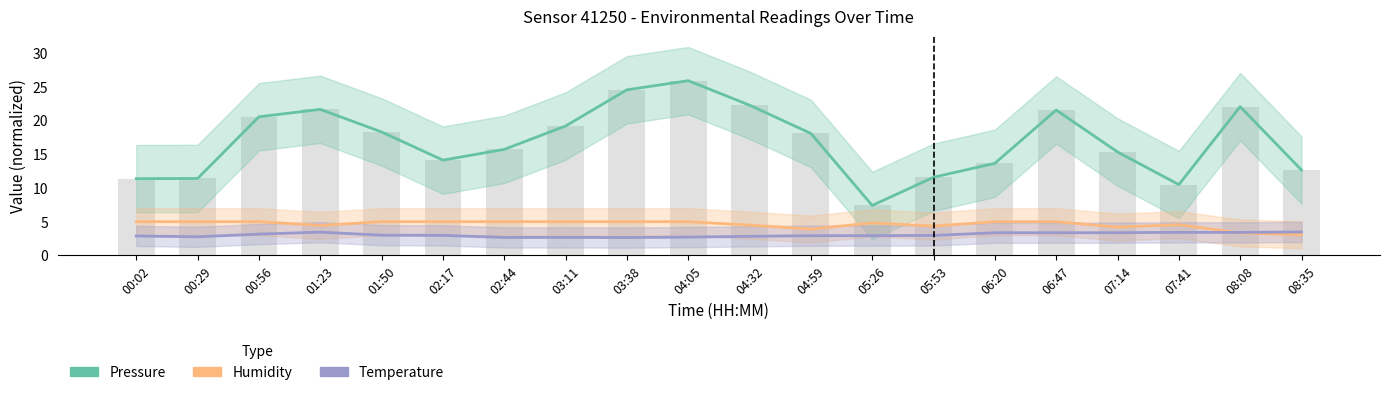

Rank the series at 06:20 from lowest to highest value.

Temperature (offset +5 °C), Humidity (offset from 95%), Pressure (offset from 101100 Pa)